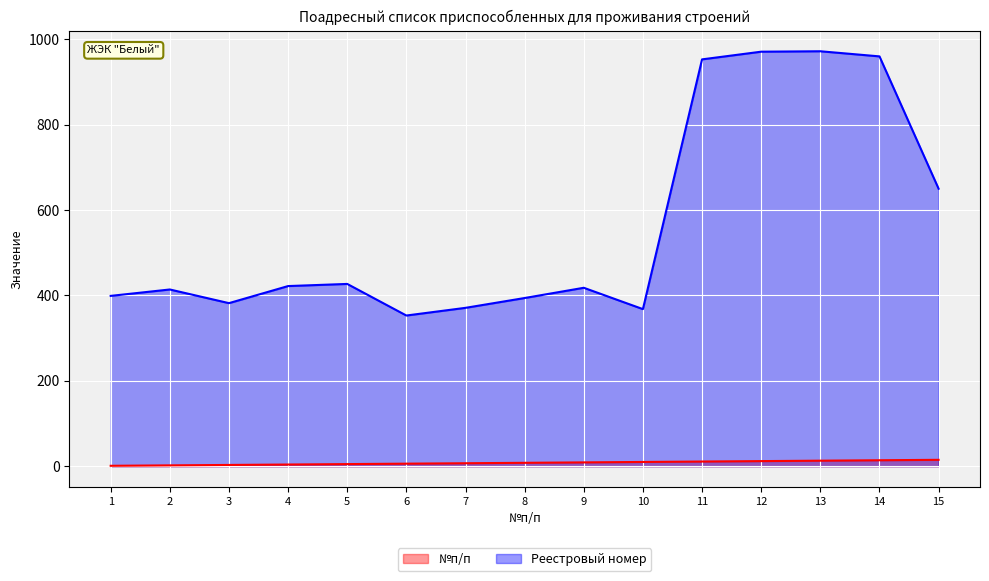

What is the difference between the highest and lowest values at 5?

422